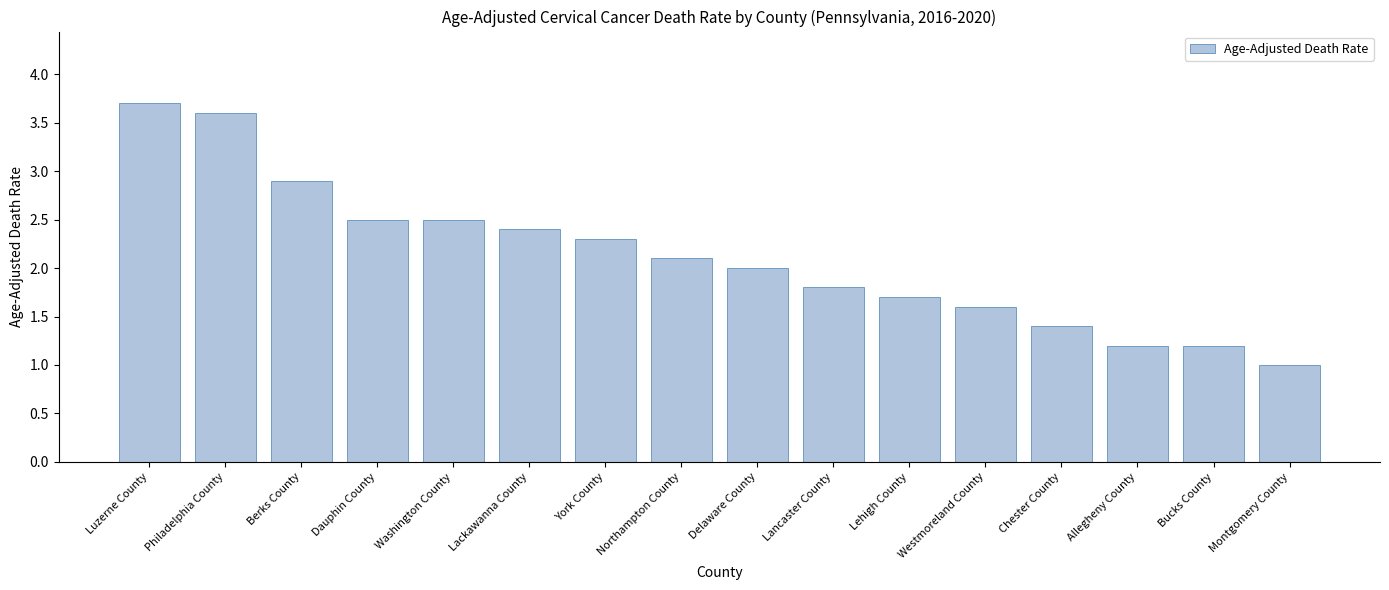

Is it true that the value at Chester County is 2.3?

False